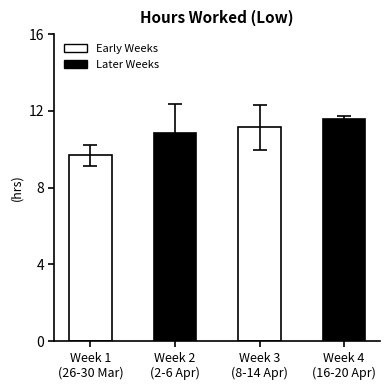

Rank the categories by value from lowest to highest.

Week 1
(26-30 Mar), Week 2
(2-6 Apr), Week 3
(8-14 Apr), Week 4
(16-20 Apr)